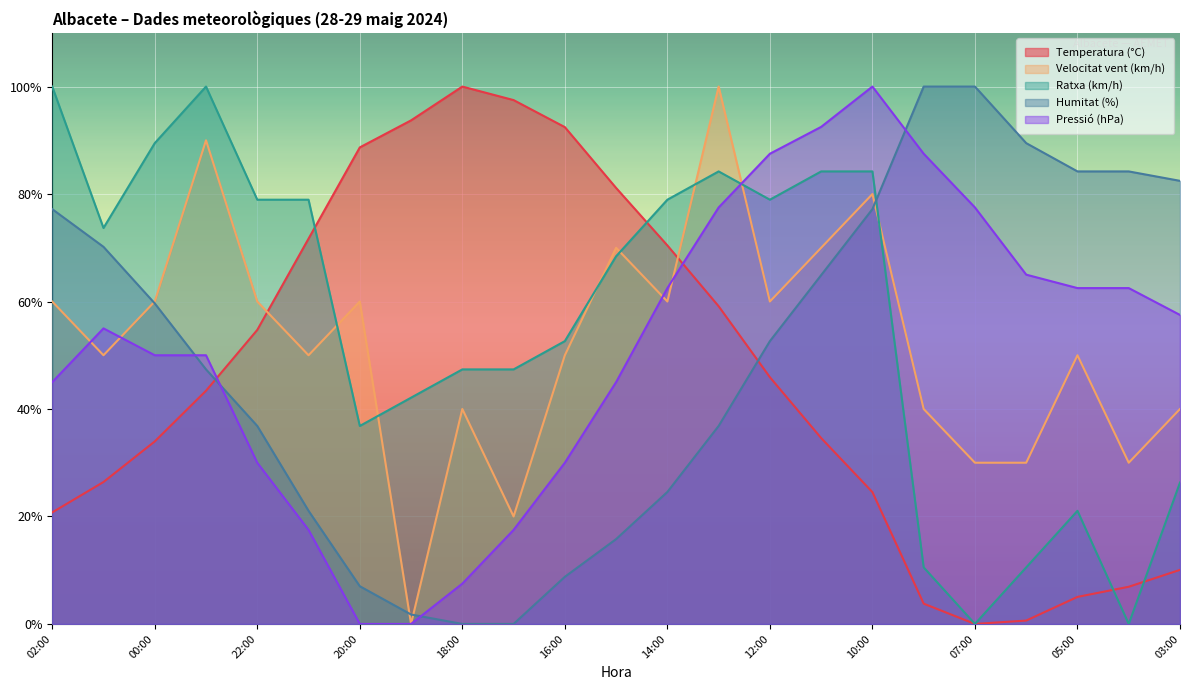

Between 13:00 and 19:00, which is larger?

19:00